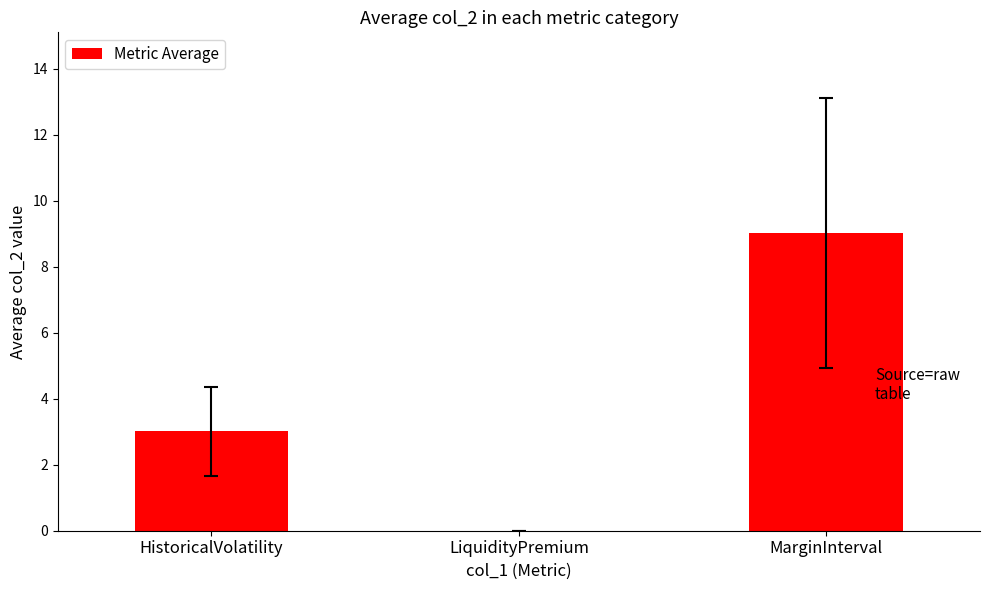

What value does the data have at HistoricalVolatility?

3.0